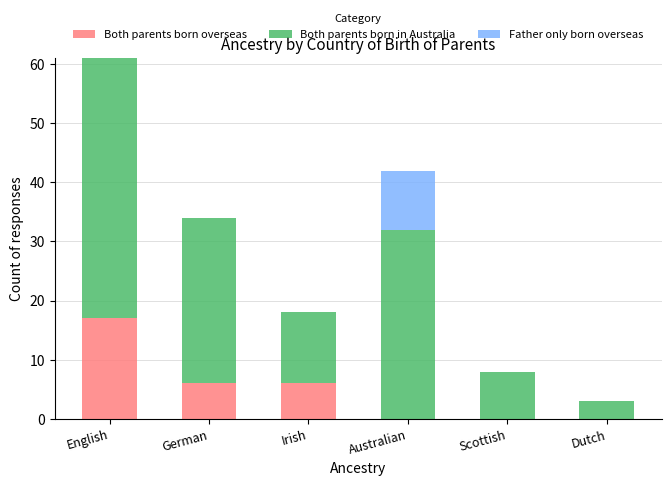

How many data points does each series have?

6